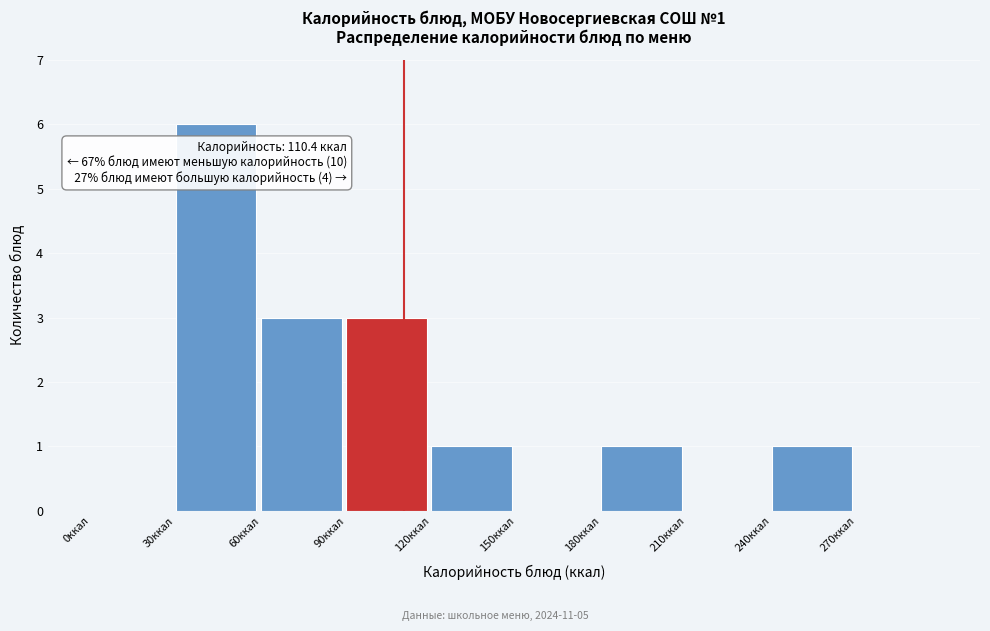

Over which range of the x-axis is the bar tallest?

30 to 60